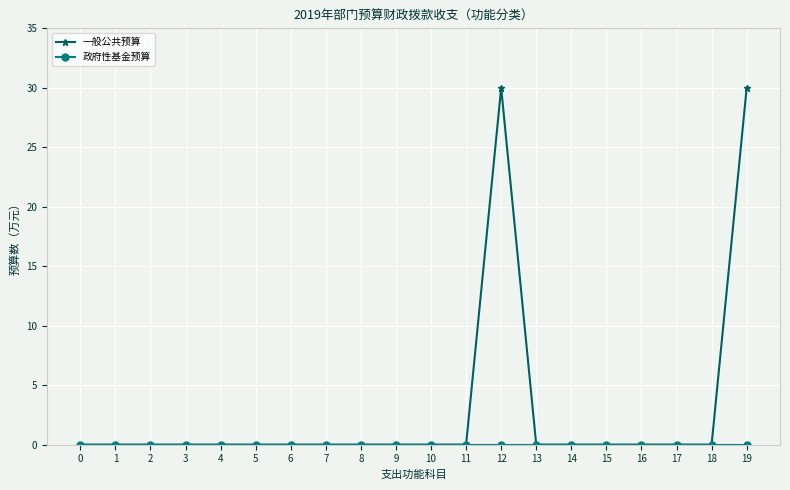

True or false: 一般公共预算 has a value of 0 at 17.

True